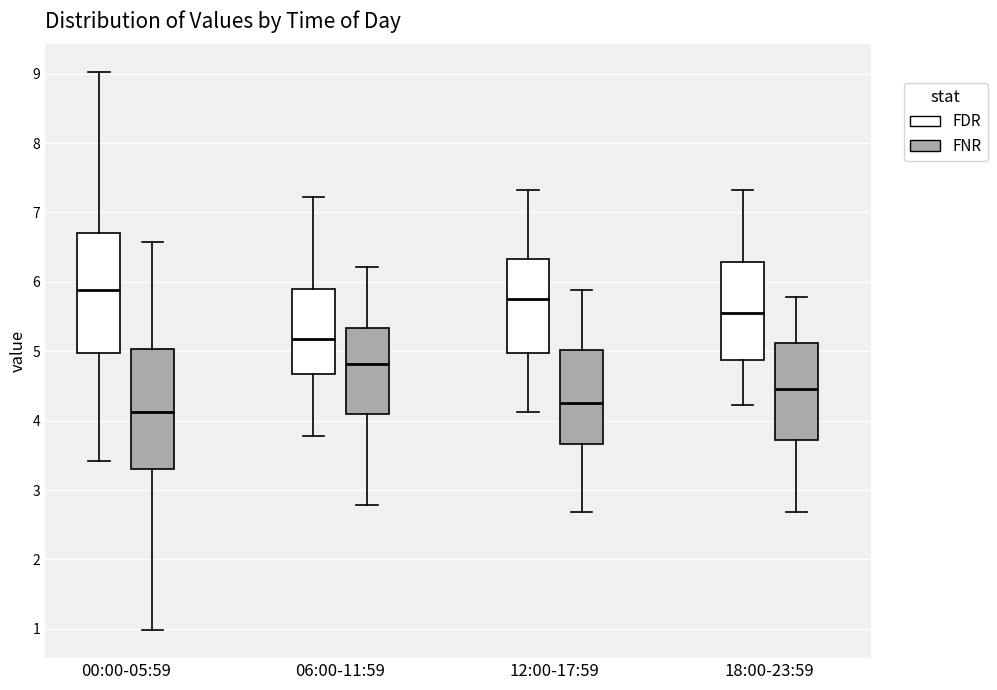

Reading left to right, read every box against the y-axis: the position of its median line, the range the box covers, and the ends of its whiskers. The values are not printed on the chart, so give them approximately, as read against the axis.

00:00-05:59 (FDR): median 5.9, box 5.0 to 6.7, whiskers 3.4 to 9.0
00:00-05:59 (FNR): median 4.1, box 3.3 to 5.0, whiskers 1.0 to 6.6
06:00-11:59 (FDR): median 5.2, box 4.7 to 5.9, whiskers 3.8 to 7.2
06:00-11:59 (FNR): median 4.8, box 4.1 to 5.3, whiskers 2.8 to 6.2
12:00-17:59 (FDR): median 5.8, box 5.0 to 6.3, whiskers 4.1 to 7.3
12:00-17:59 (FNR): median 4.3, box 3.7 to 5.0, whiskers 2.7 to 5.9
18:00-23:59 (FDR): median 5.6, box 4.9 to 6.3, whiskers 4.2 to 7.3
18:00-23:59 (FNR): median 4.5, box 3.7 to 5.1, whiskers 2.7 to 5.8